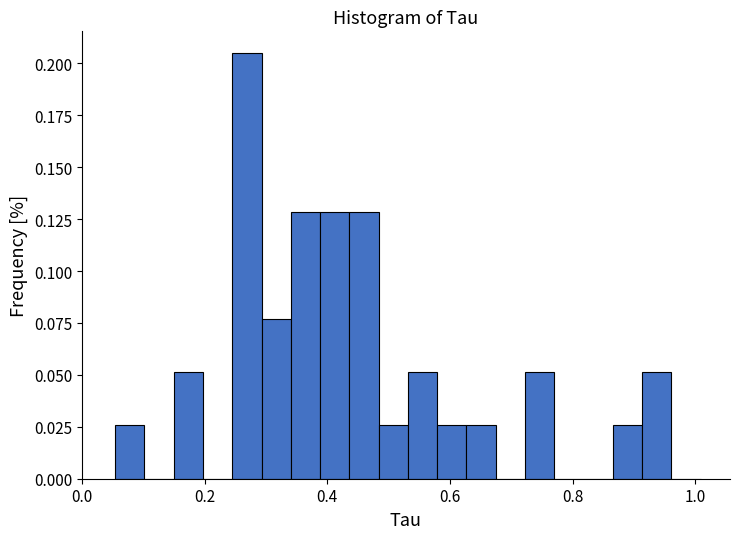

Around what value on the x-axis is the tallest bar? Give the approximate position of its centre, as read against the axis.

0.26